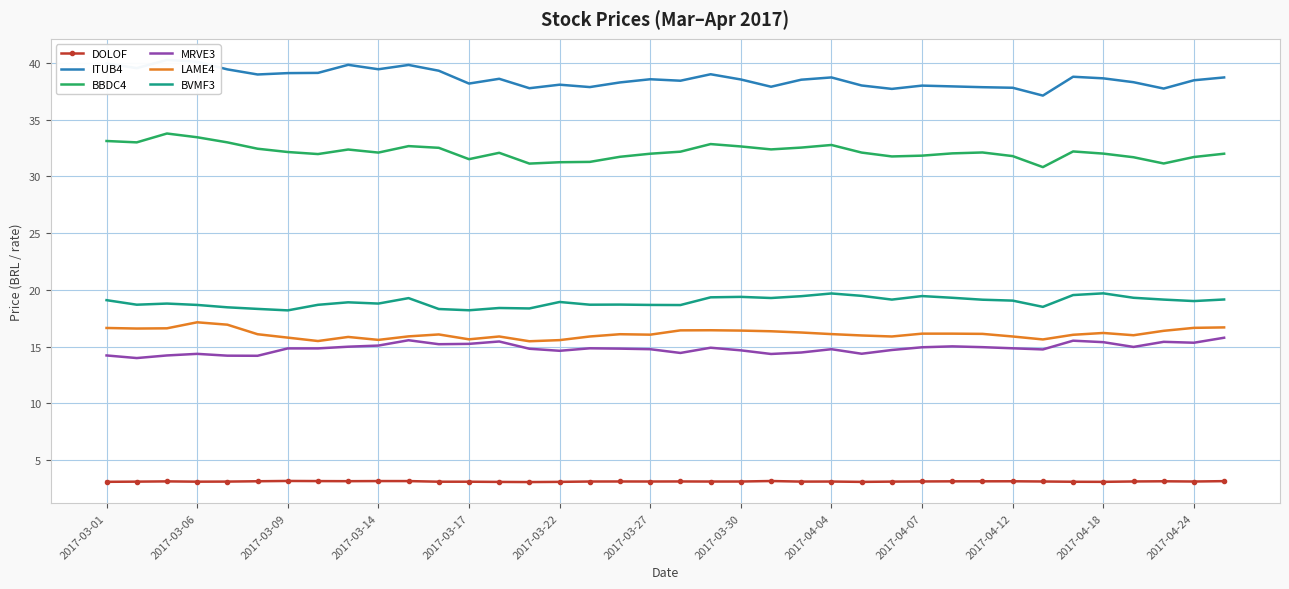

Is the value of MRVE3 at 14 greater than the value of ITUB4 at 20?

No